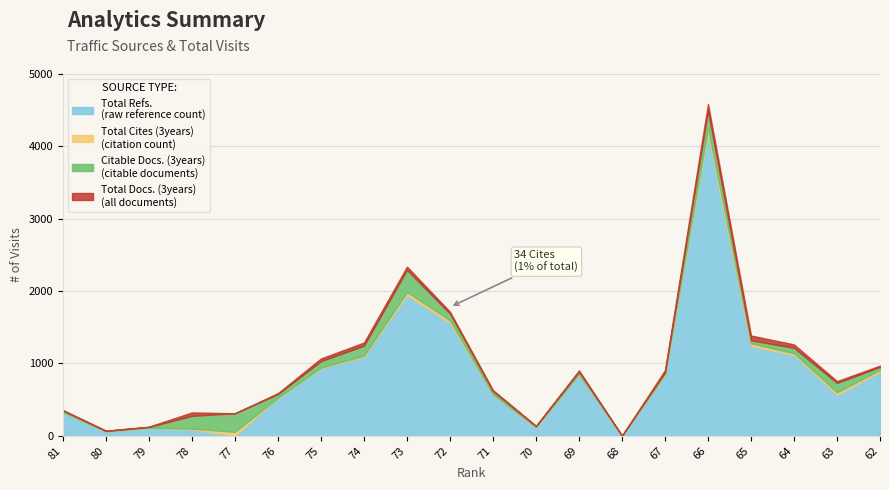

Which series has the largest total across all categories?

Total Refs.